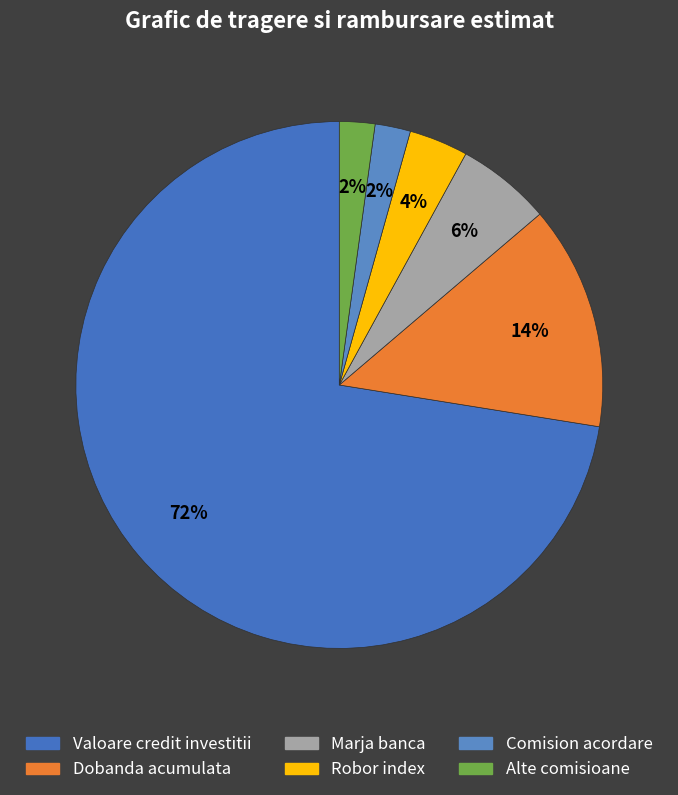

Count the number of slices in the pie.

6